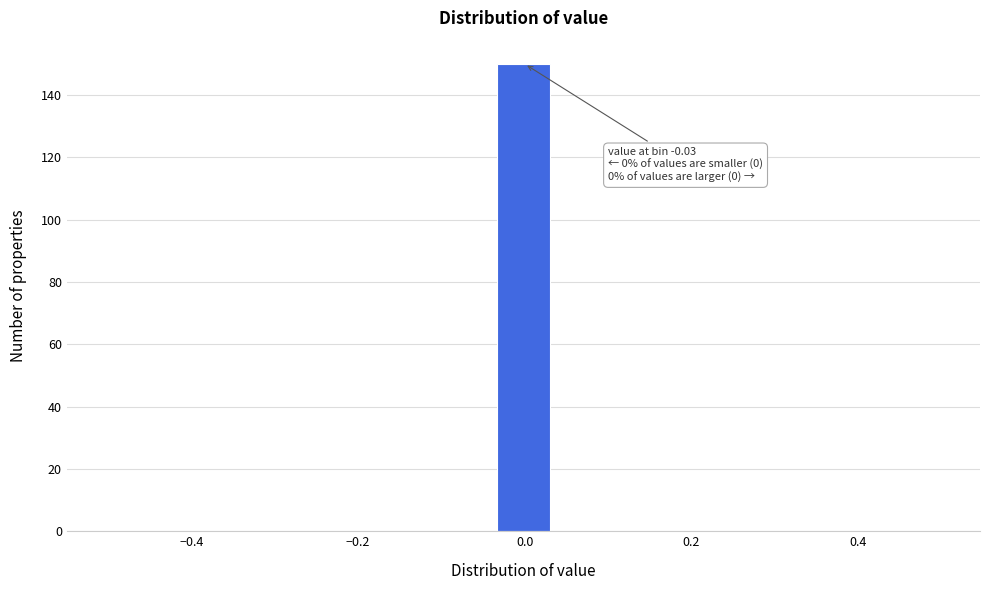

Read against the x-axis, roughly where is the centre of the tallest bar?

0.00